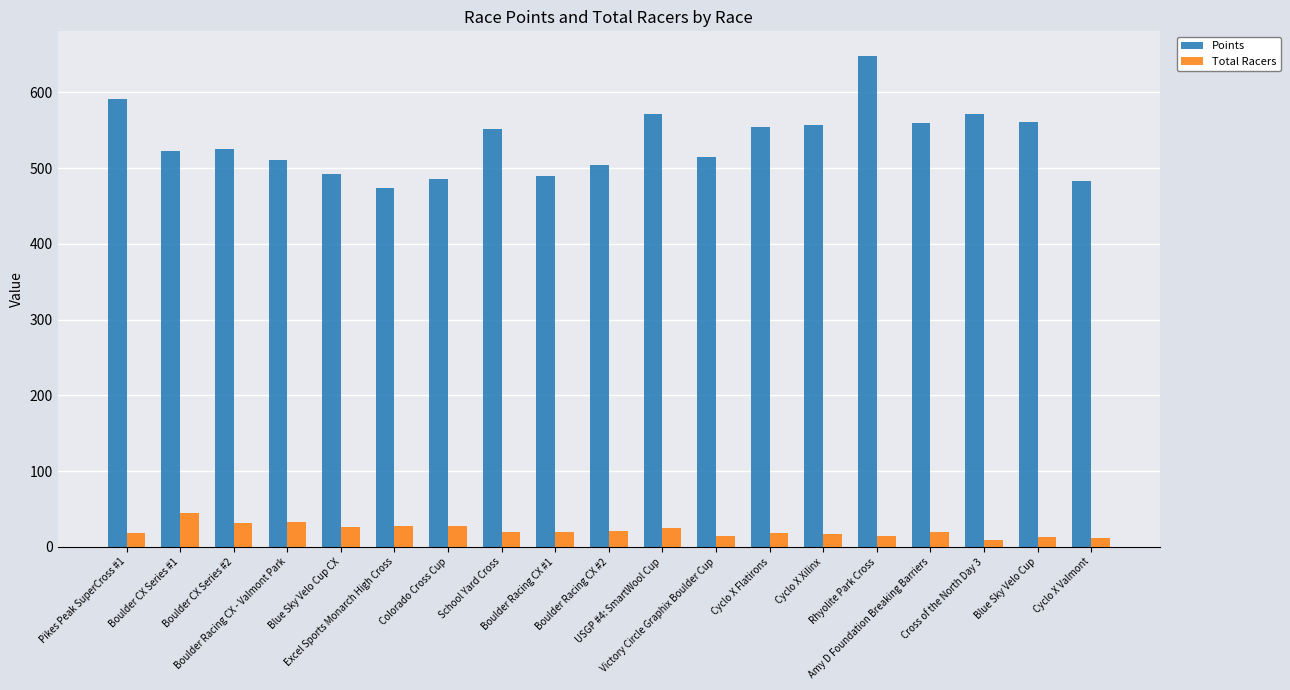

At which label does Points first exceed 525?

Pikes Peak SuperCross #1